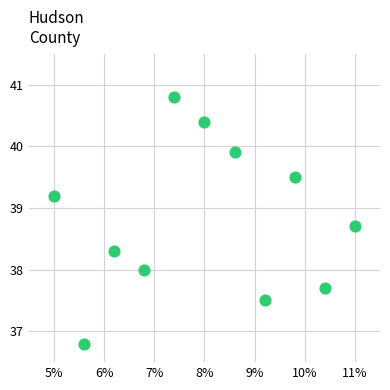

What is the range of Y values (max minus min)?

4.0